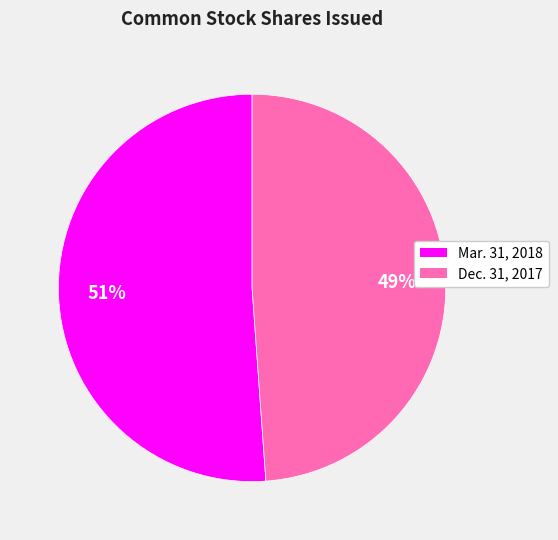

True or false: Mar. 31, 2018 accounts for 45% of the total.

False